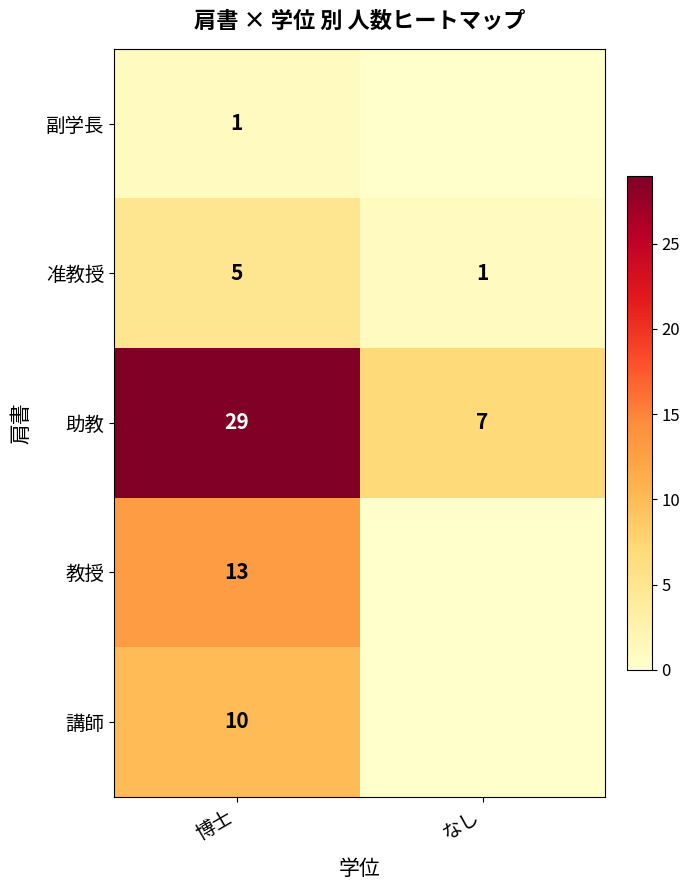

The value of 准教授 at なし is 1. True or false?

True